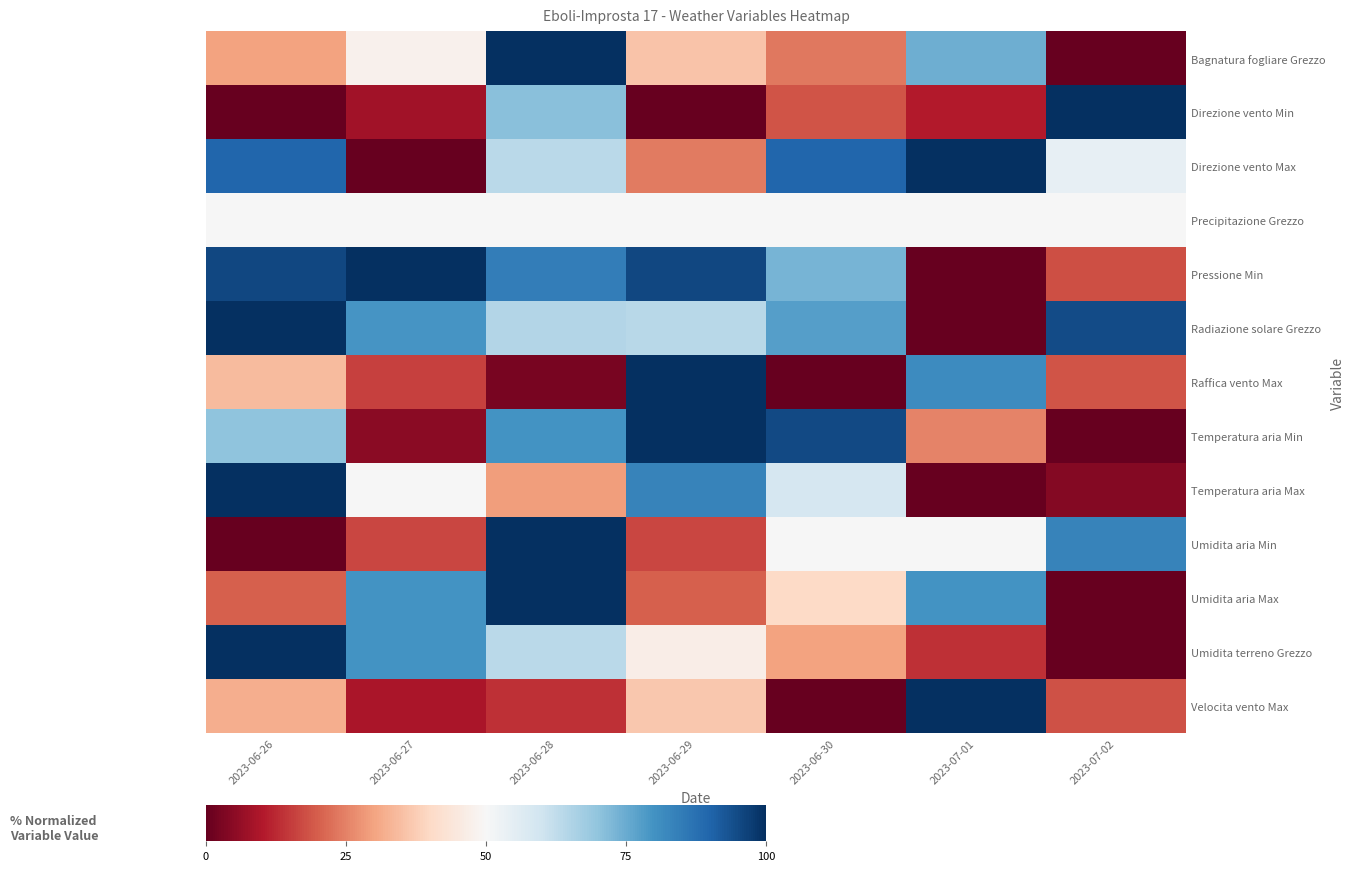

Which has a higher value, 2023-06-26 or 2023-06-30?

2023-06-26